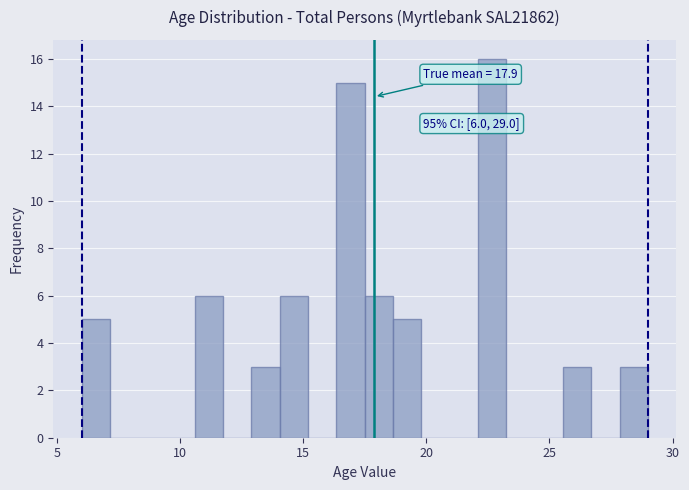

Around what value on the x-axis is the tallest bar? Give the approximate position of its centre, as read against the axis.

22.5